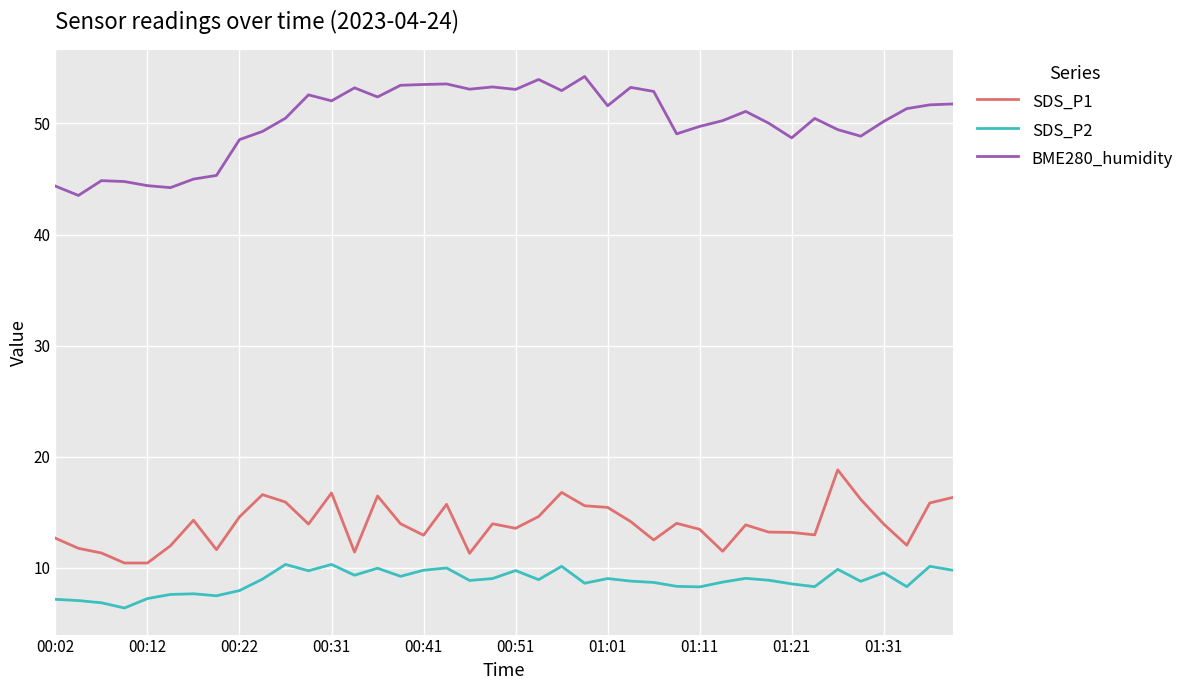

Rank the series by their maximum value, from lowest to highest.

SDS_P2, SDS_P1, BME280_humidity